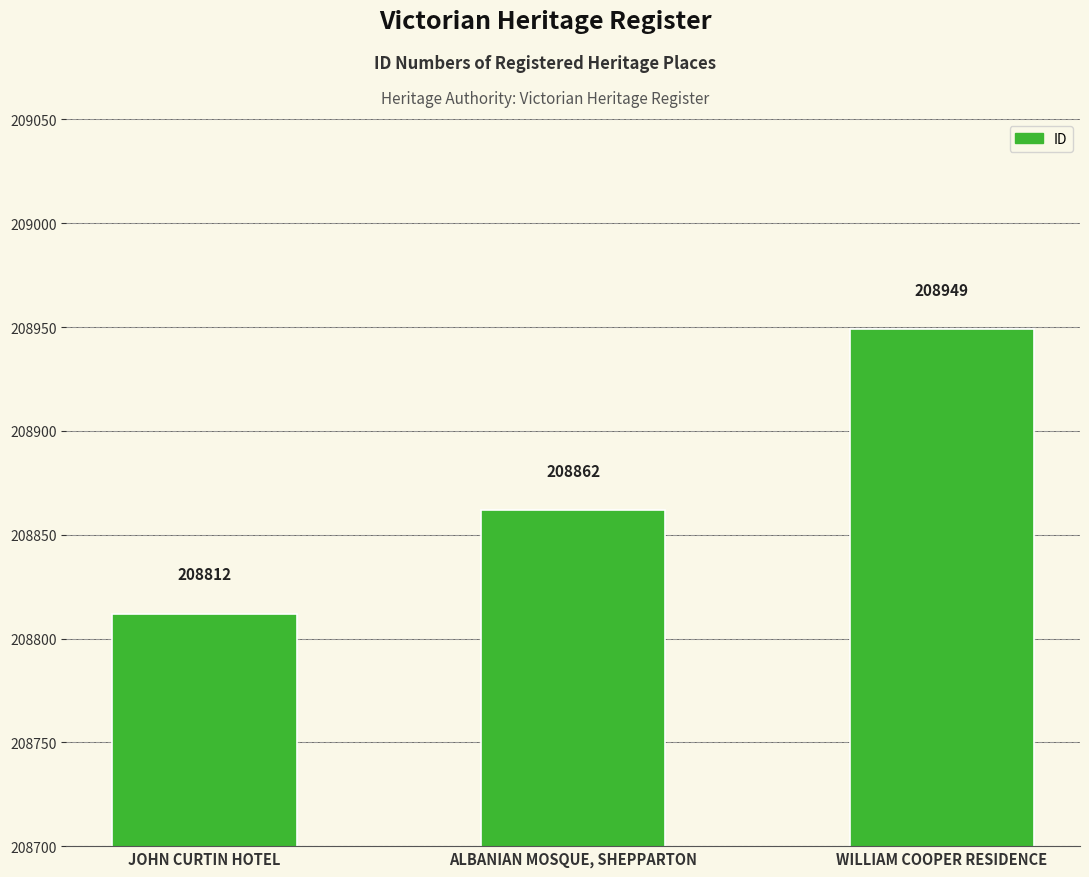

What is the value of the 1st bar from the left?

208812